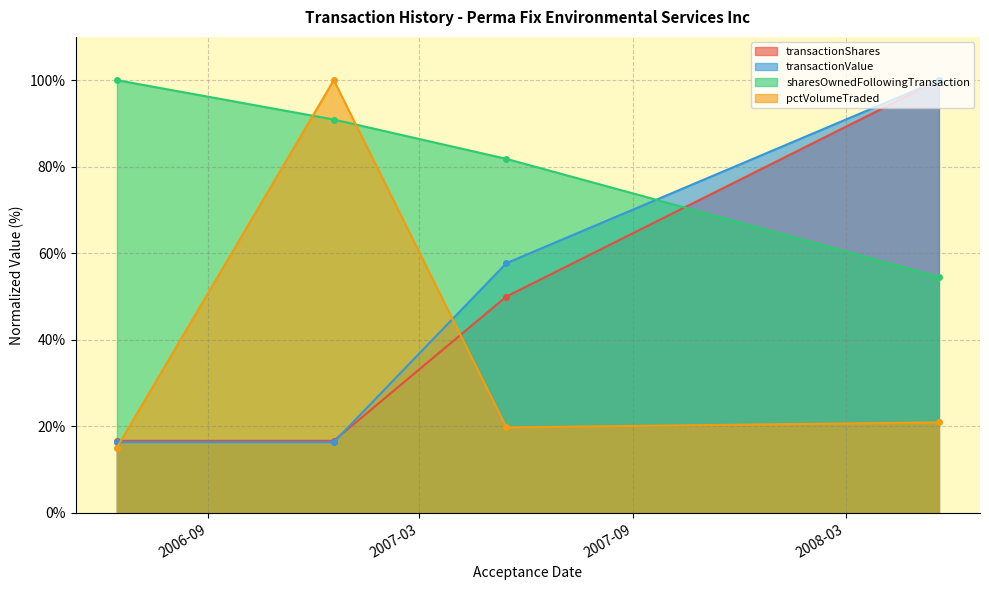

The transactionValue series shows 100.0 at 2008-05-20. True or false?

True